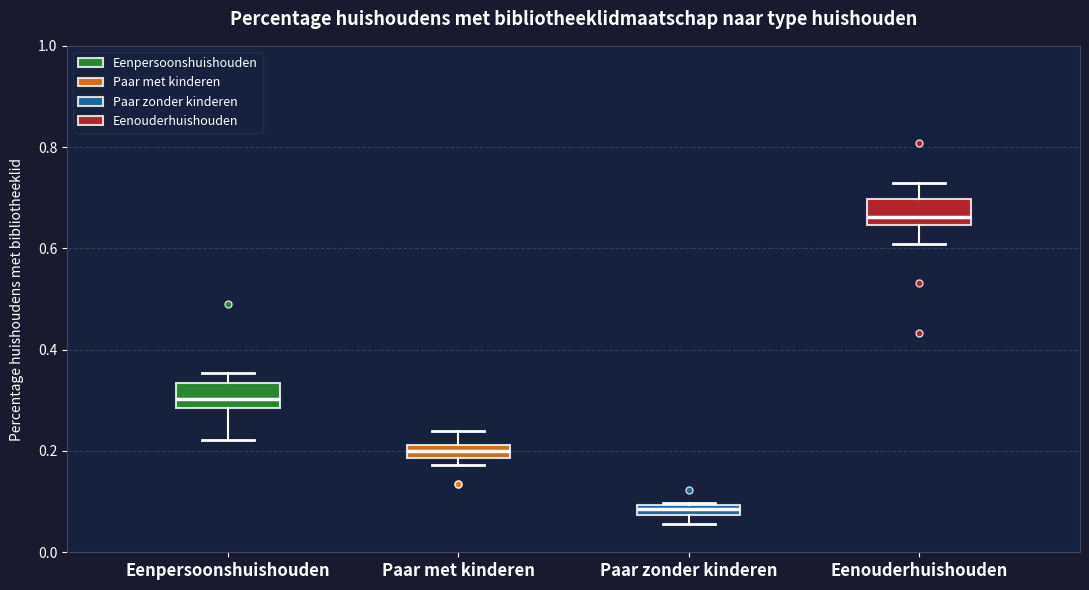

Which box's median line is the highest?

Eenouderhuishouden